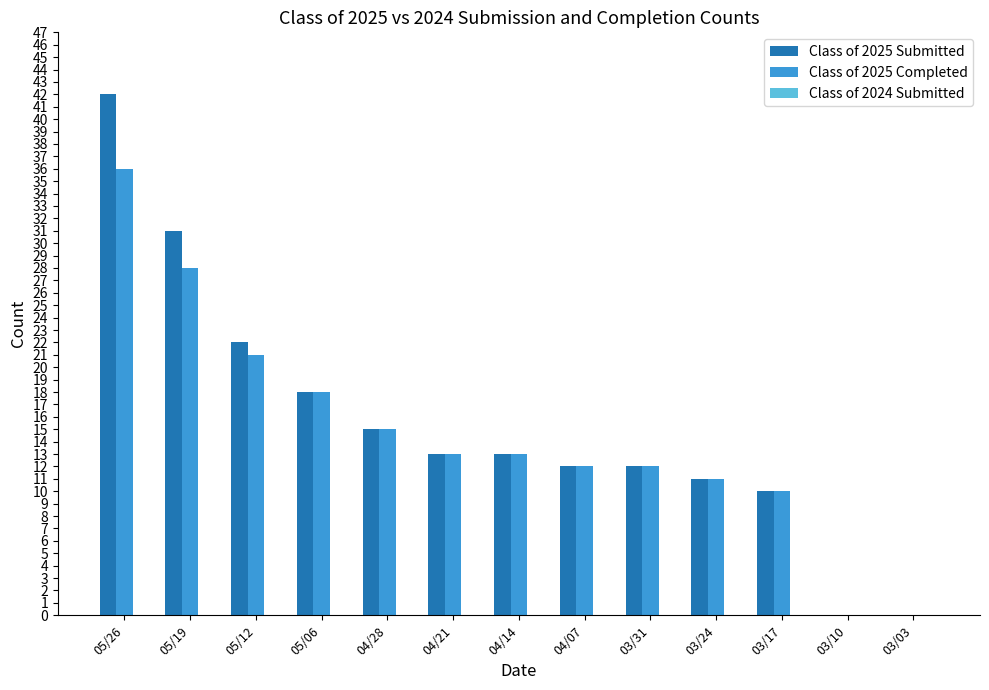

Which series changed the most between 05/26 and 03/24?

Class of 2025 Submitted